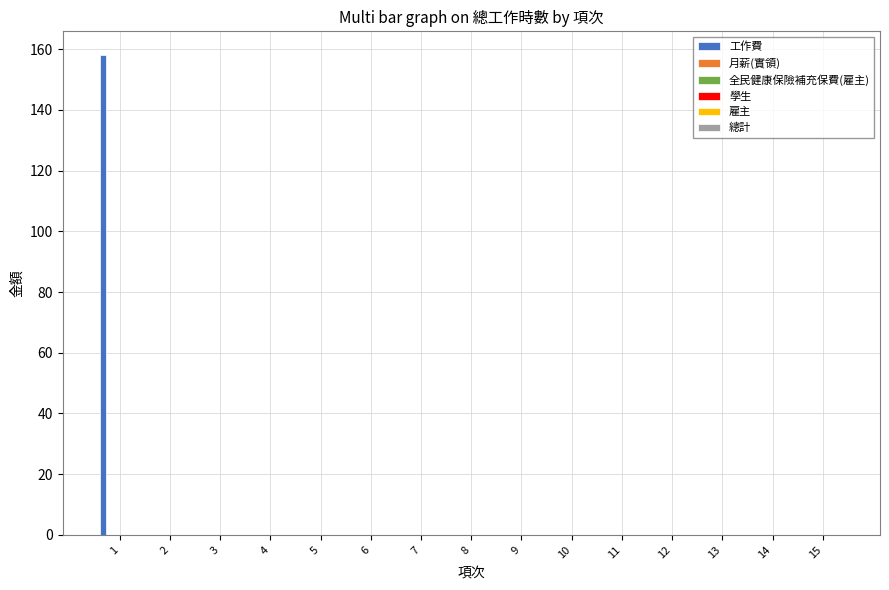

What is the maximum value shown in the chart?

158